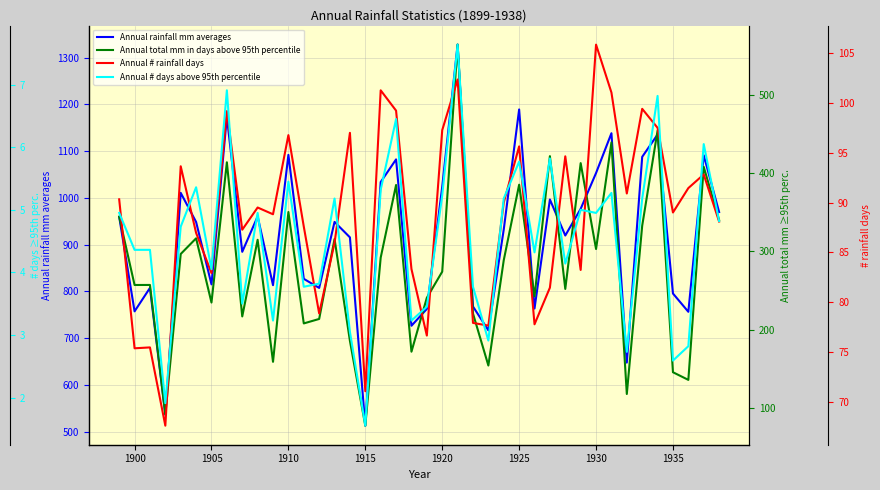

Which category has the lowest value in the Annual rainfall mm averages series?

1915